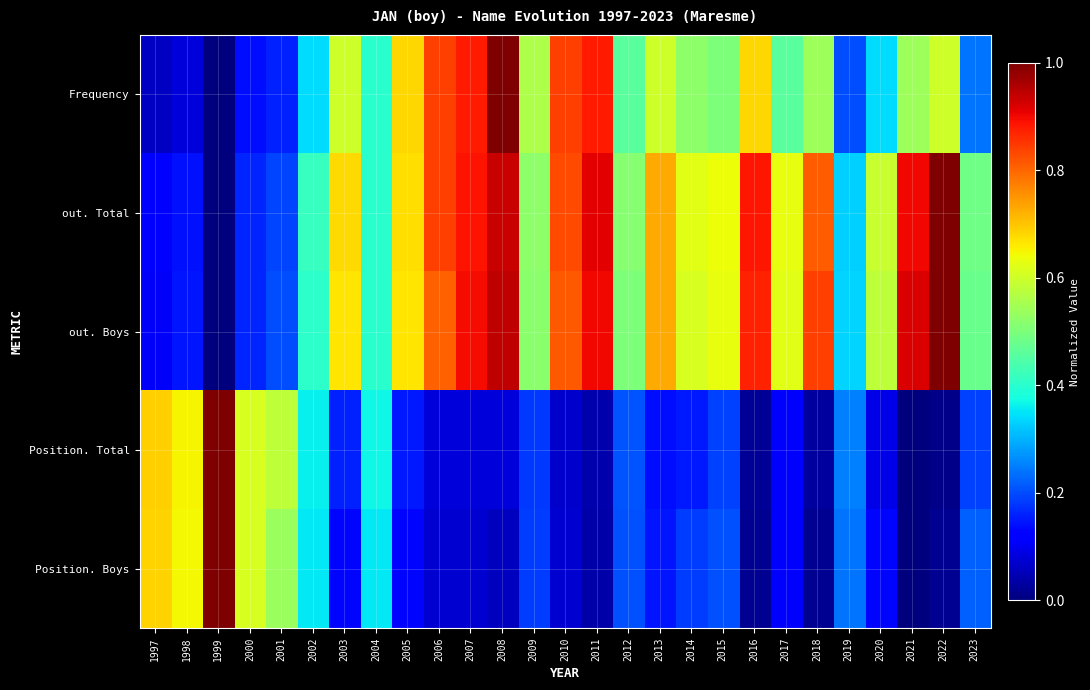

Which series has the widest spread of values?

Frequency